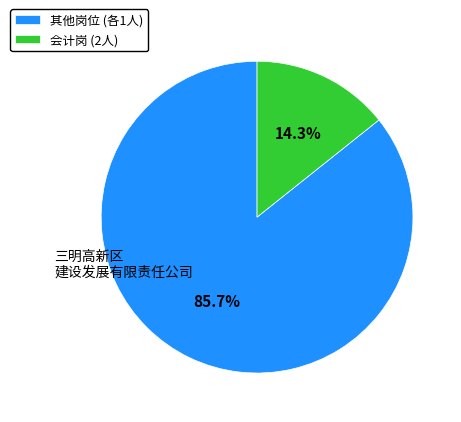

How many segments does this pie chart have?

2